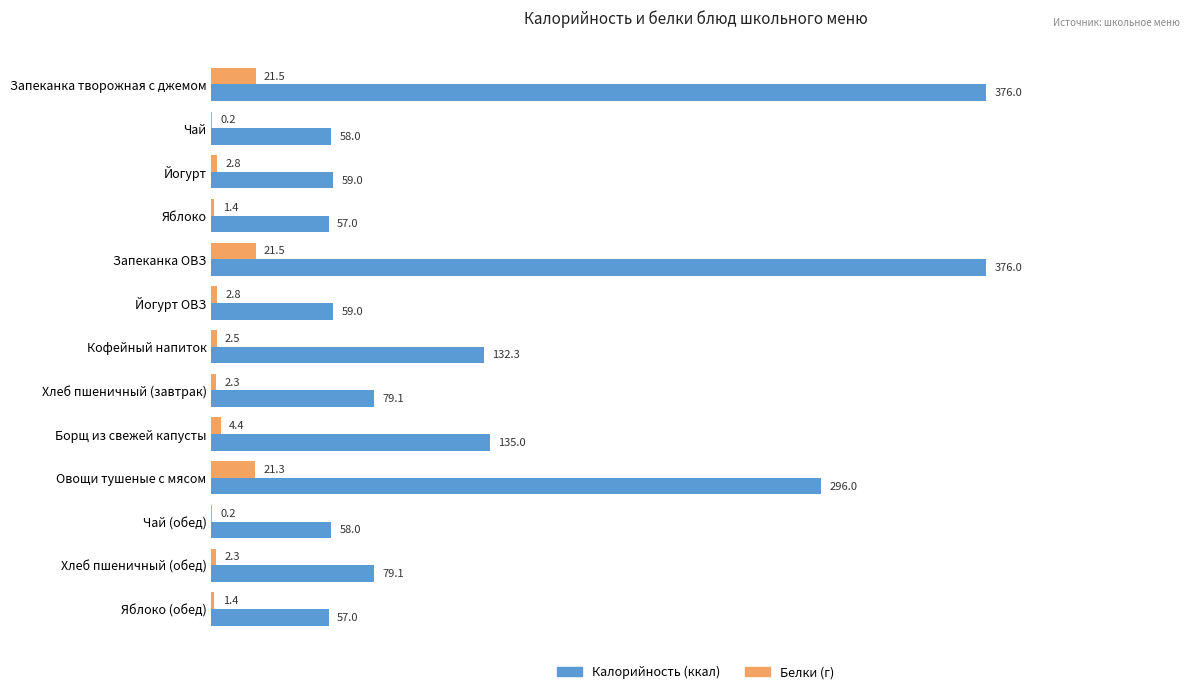

What is the maximum value shown in the chart?

376.0